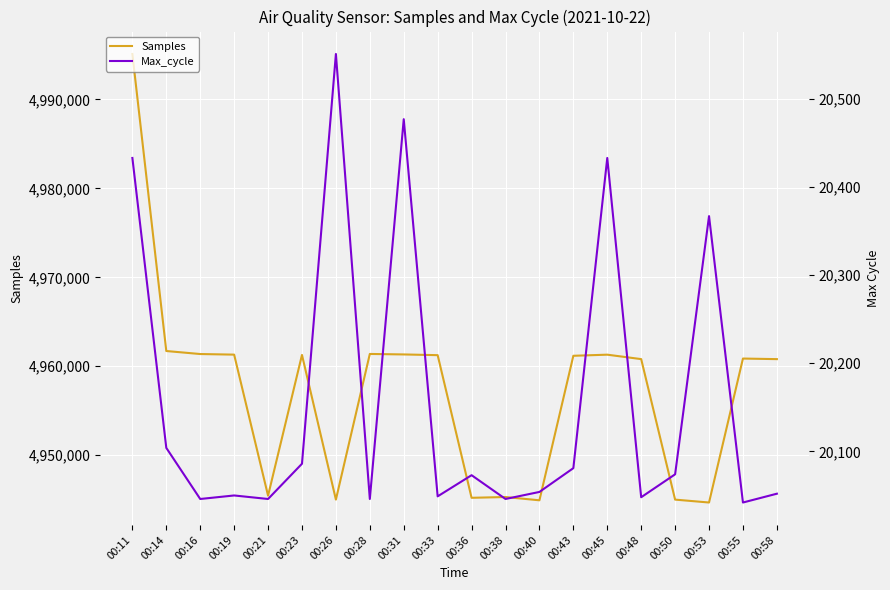

At which category is the sum across all series the highest?

00:11